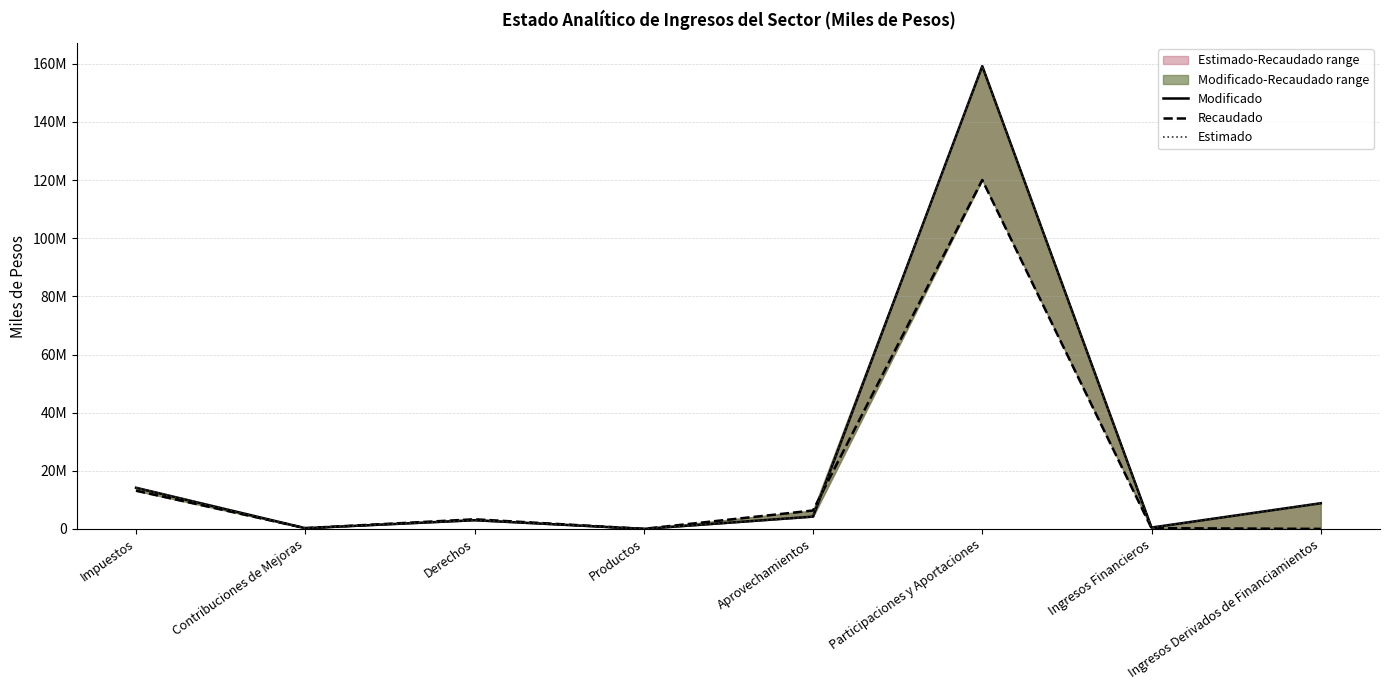

What position from the left is Contribuciones de Mejoras?

2